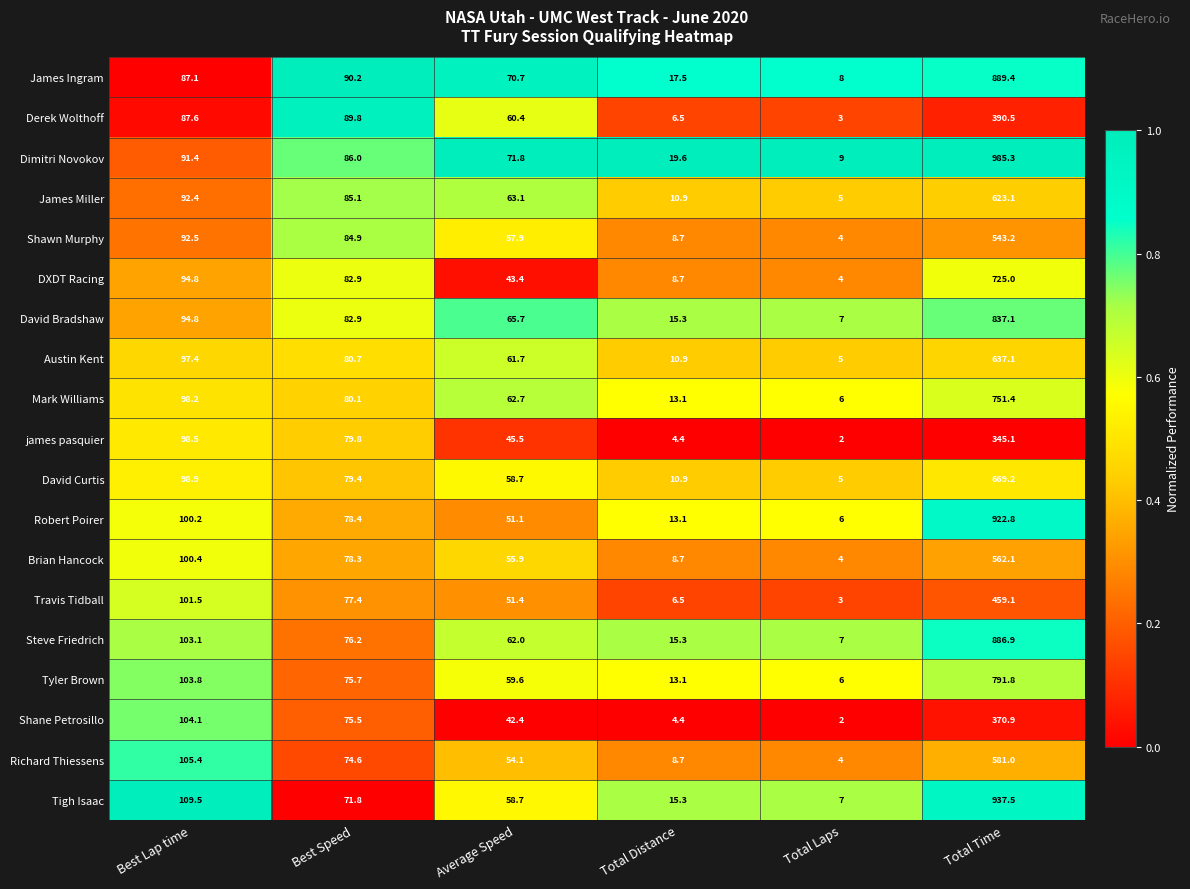

The value of James Miller at Best Speed is 85.1. True or false?

True